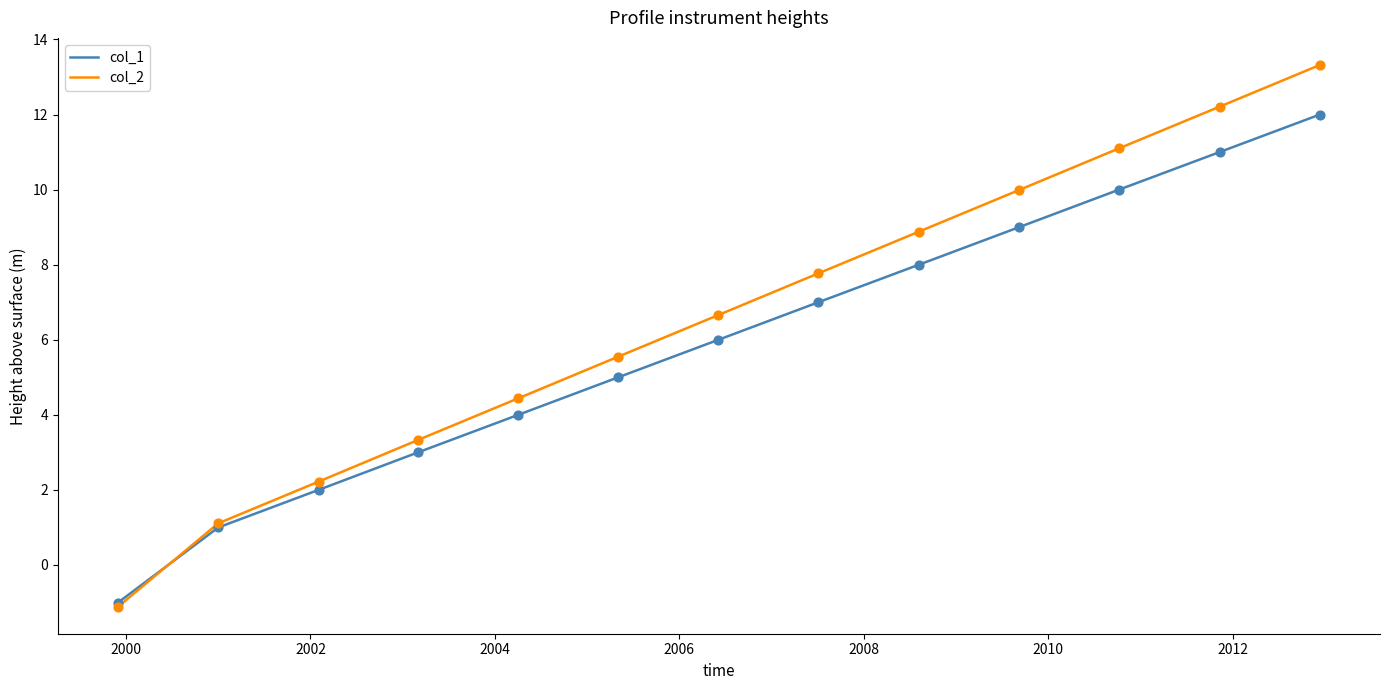

Which series has the largest total across all categories?

col_2